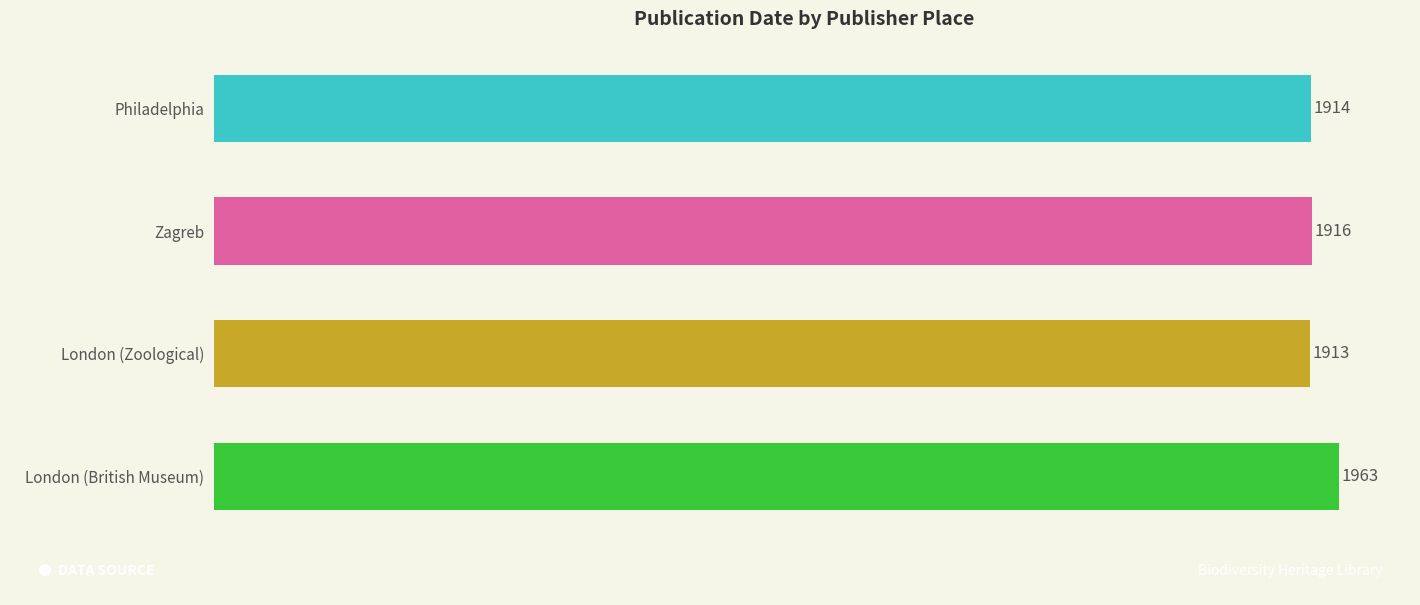

Rank the categories by value from highest to lowest.

London (British Museum), Zagreb, Philadelphia, London (Zoological)